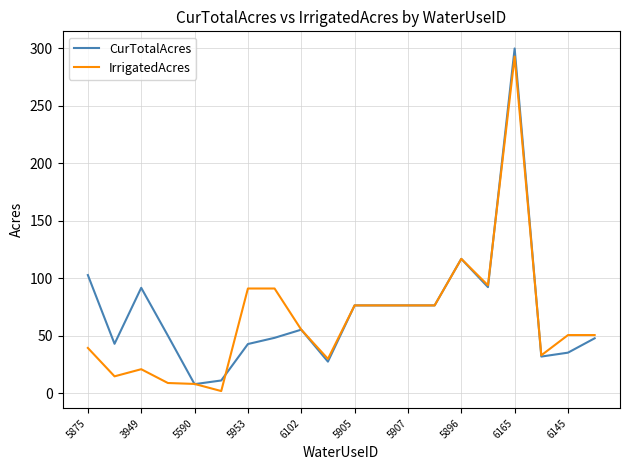

What is the greatest value displayed?

300.0